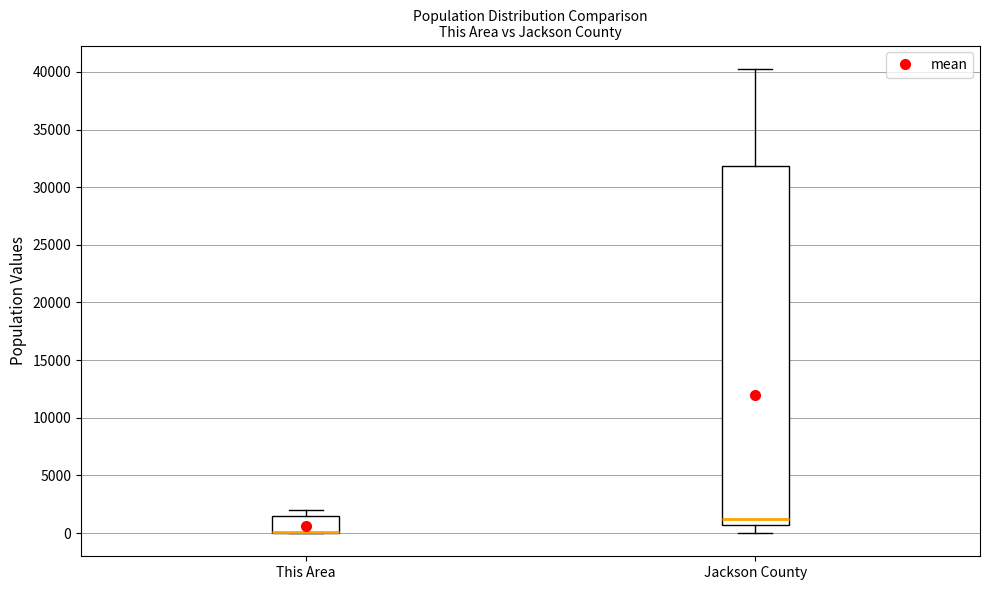

Reading left to right, transcribe this box plot: for each box, give where its median line is, the range the box spans, and where its two whiskers end, as read against the y-axis. The values are not printed on the chart, so give them approximately, as read against the axis.

This Area: median 0 (drawn on the box's lower edge), box 0 to 1500, whiskers 0 to 2000
Jackson County: median 1000, box 500 to 32000, whiskers 0 to 40500